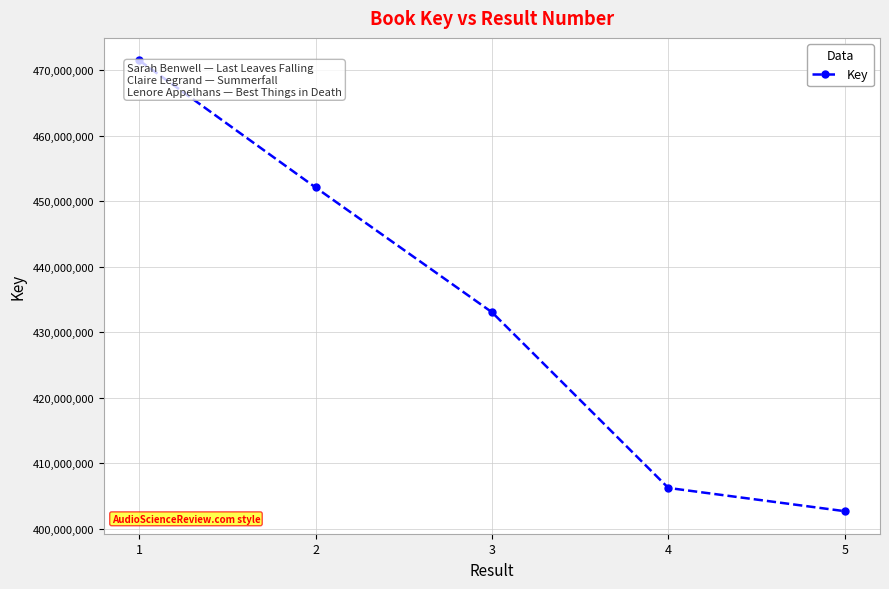

Which has a higher value, 5 or 2?

2